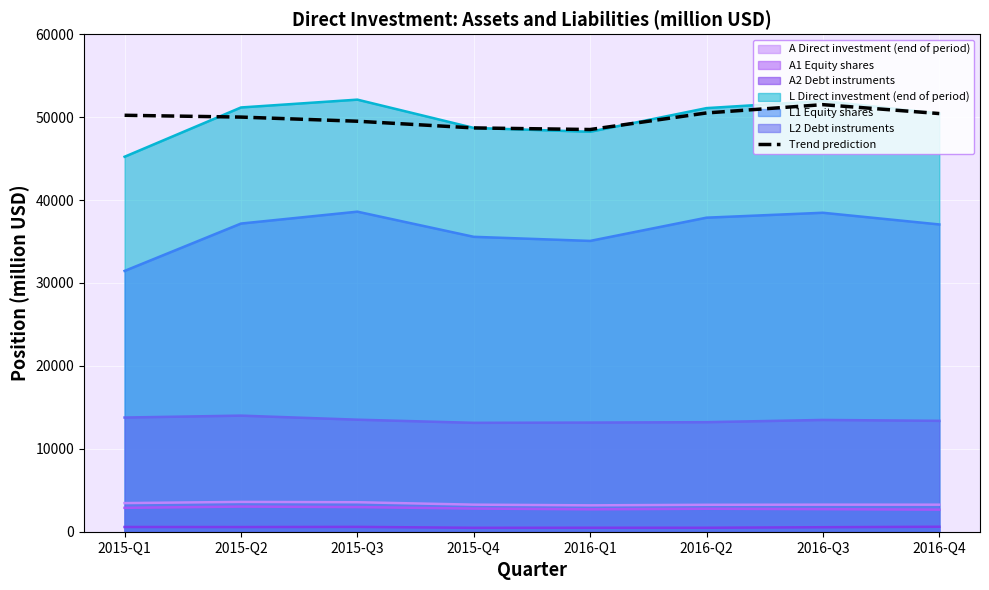

Reading left to right, list all the values displayed in this chart.

50218	50000	49500	48694	48500	50500	51500	50426